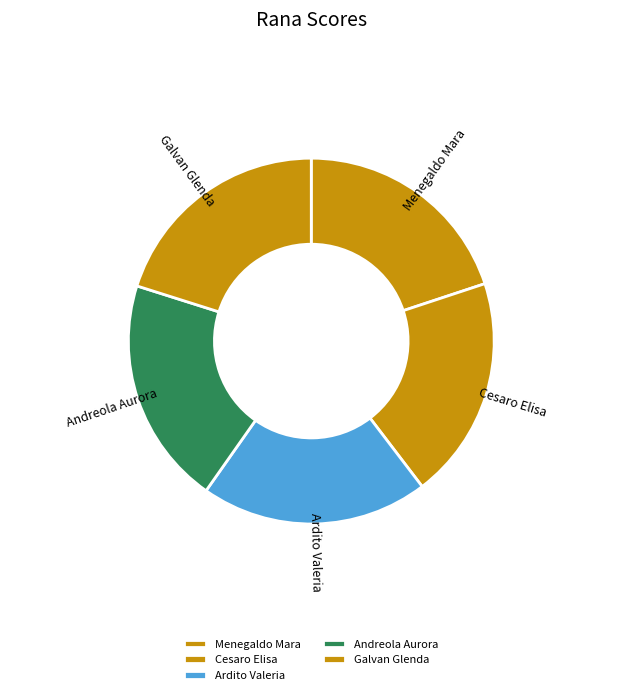

How many segments does this pie chart have?

5